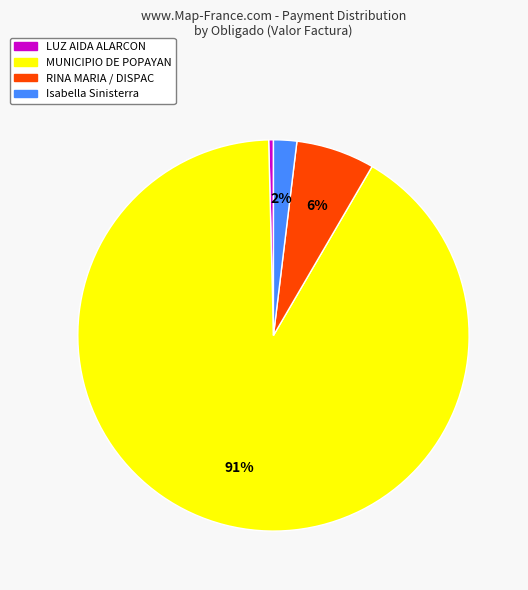

To the nearest percent, what is the average slice percentage?

25%